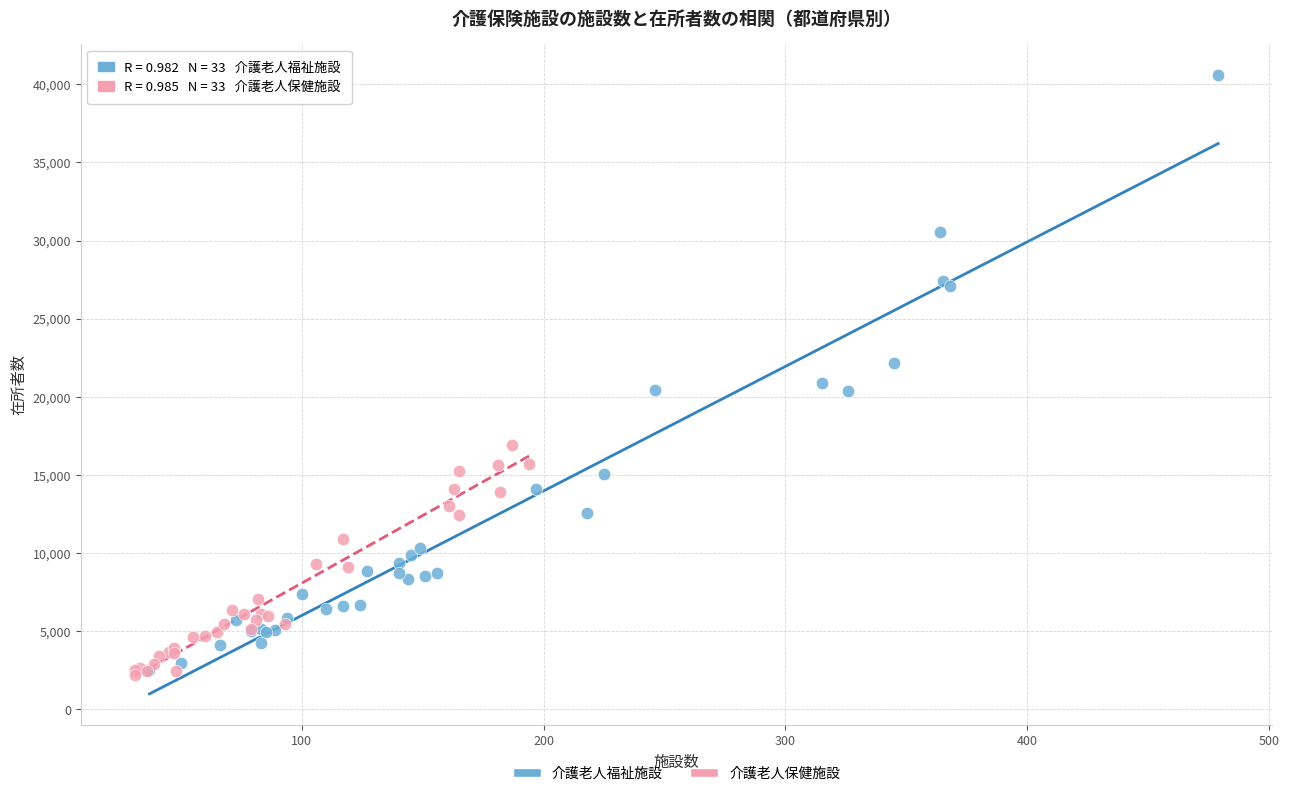

Which series has the largest Y range (max minus min)?

介護老人福祉施設